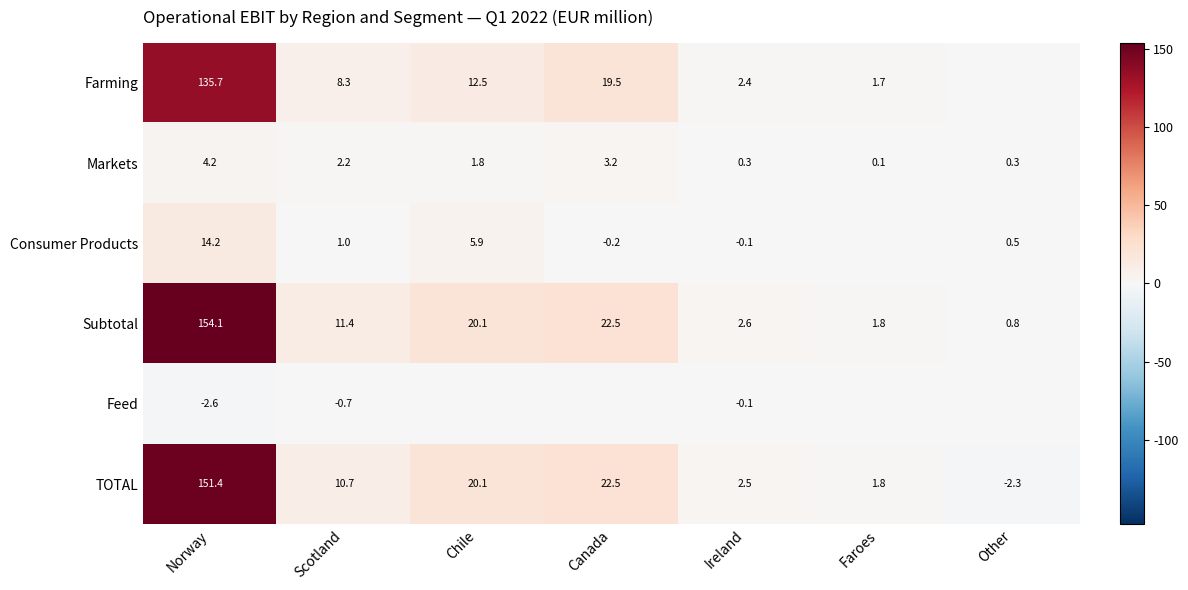

What is the difference between the second highest and minimum values in the Markets series?

3.1